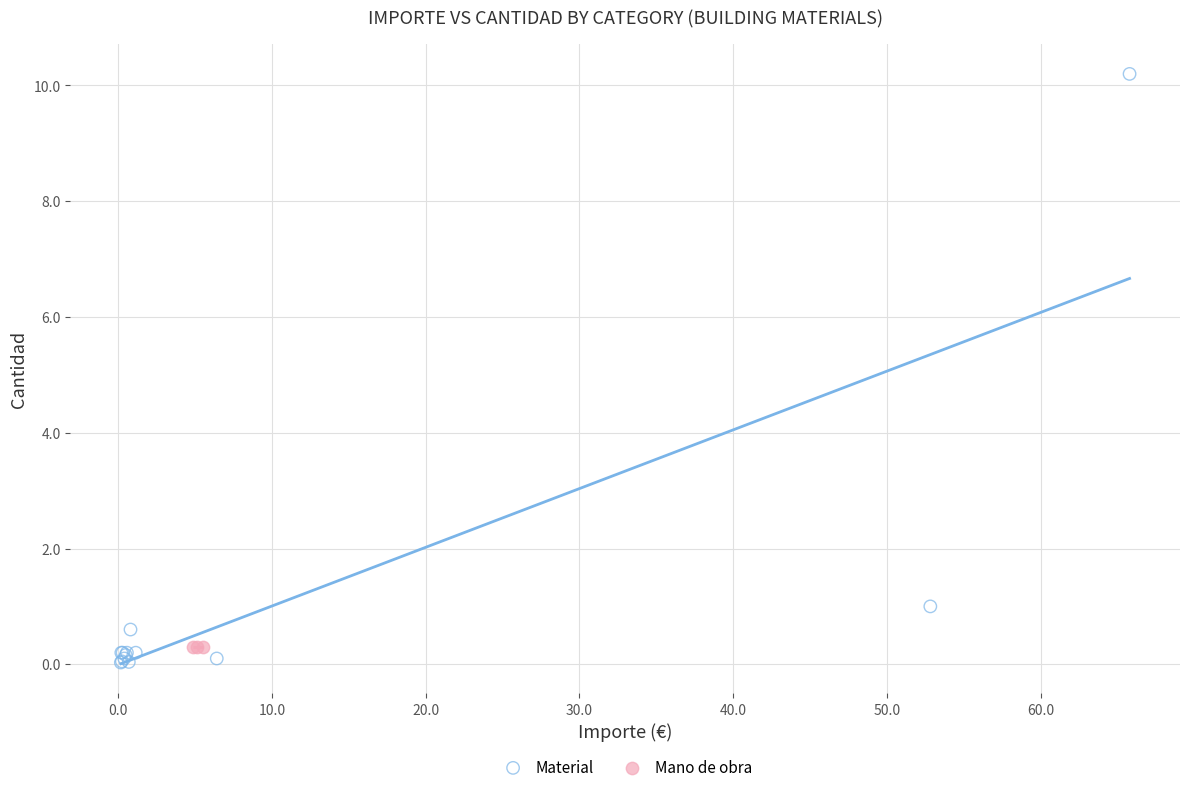

Which series contains the highest Y value?

Material